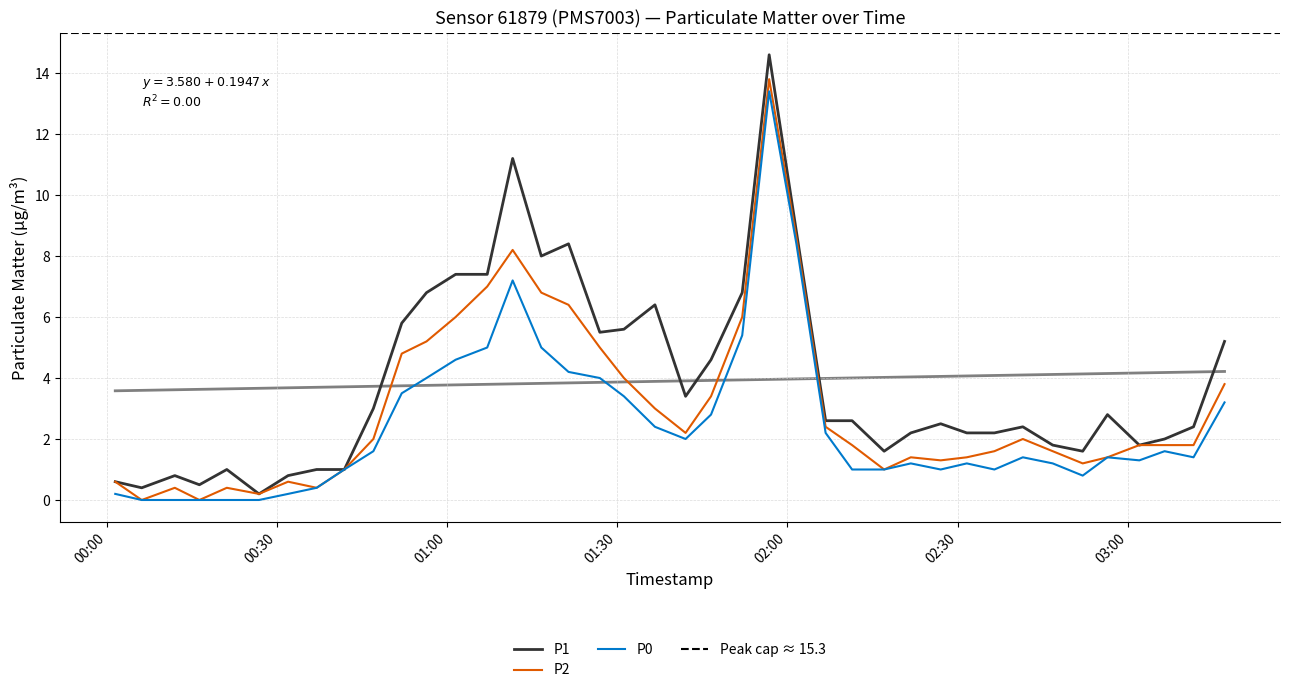

How many values in the P2 series are below 1?

8